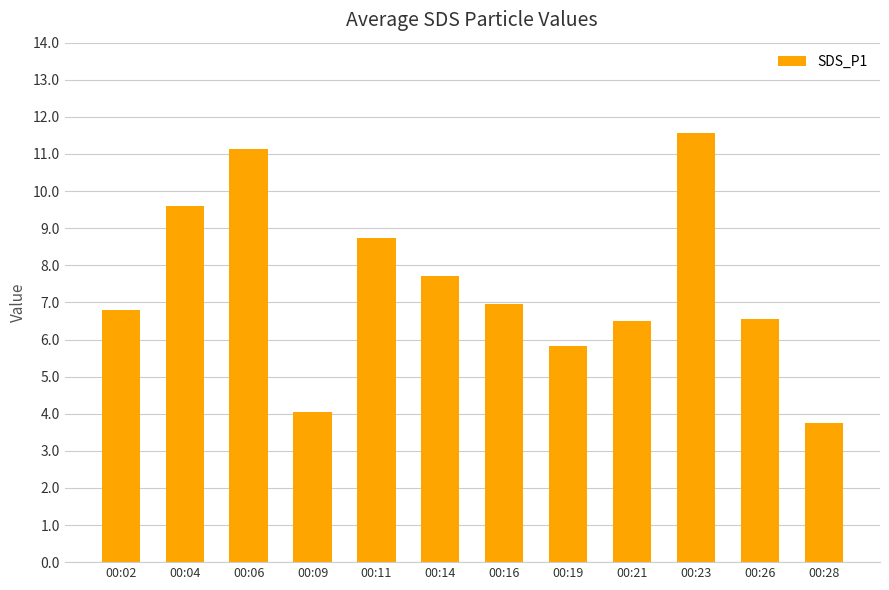

What is the difference between the maximum and second lowest values?

7.5